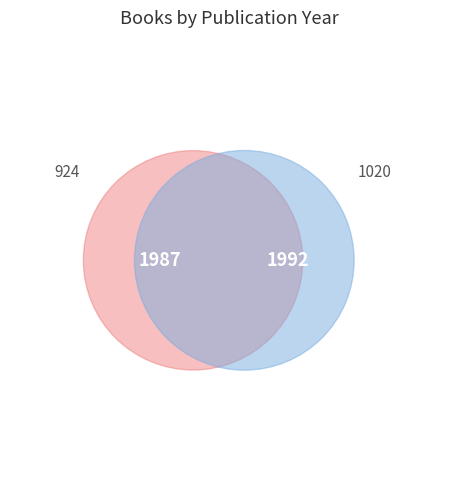

Between 924 and 1020, which is larger?

1020